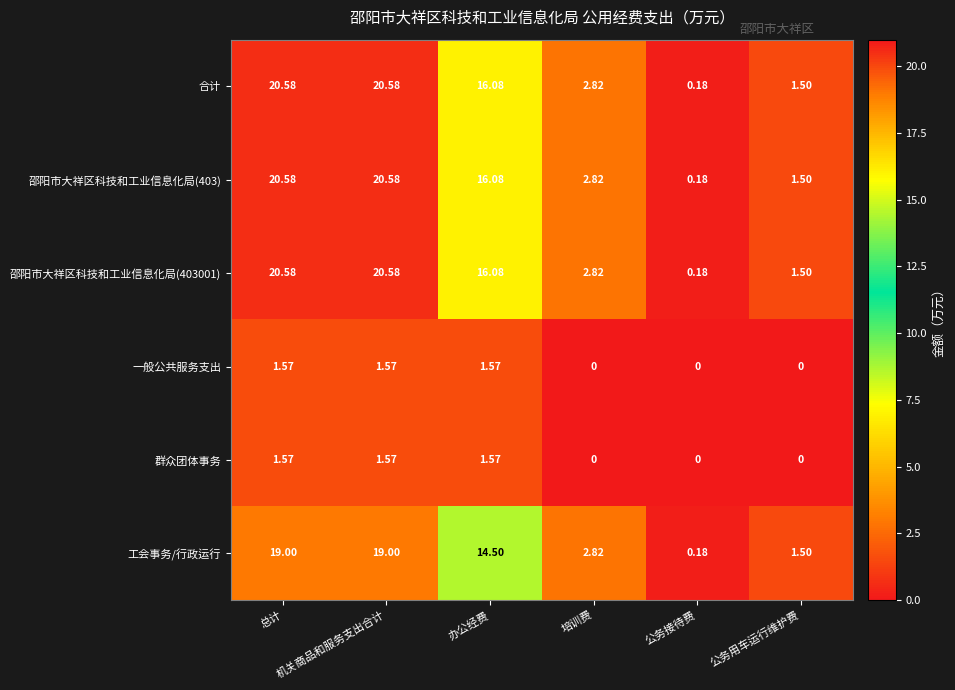

Reading right to left, transcribe all the data shown in this chart.

合计: 公务用车运行维护费=1.5	公务接待费=0.2	培训费=2.8	办公经费=16.1	机关商品和服务支出合计=20.6	总计=20.6
邵阳市大祥区科技和工业信息化局(403): 公务用车运行维护费=1.5	公务接待费=0.2	培训费=2.8	办公经费=16.1	机关商品和服务支出合计=20.6	总计=20.6
邵阳市大祥区科技和工业信息化局(403001): 公务用车运行维护费=1.5	公务接待费=0.2	培训费=2.8	办公经费=16.1	机关商品和服务支出合计=20.6	总计=20.6
一般公共服务支出: 公务用车运行维护费=0.0	公务接待费=0.0	培训费=0.0	办公经费=1.6	机关商品和服务支出合计=1.6	总计=1.6
群众团体事务: 公务用车运行维护费=0.0	公务接待费=0.0	培训费=0.0	办公经费=1.6	机关商品和服务支出合计=1.6	总计=1.6
工会事务/行政运行: 公务用车运行维护费=1.5	公务接待费=0.2	培训费=2.8	办公经费=14.5	机关商品和服务支出合计=19.0	总计=19.0